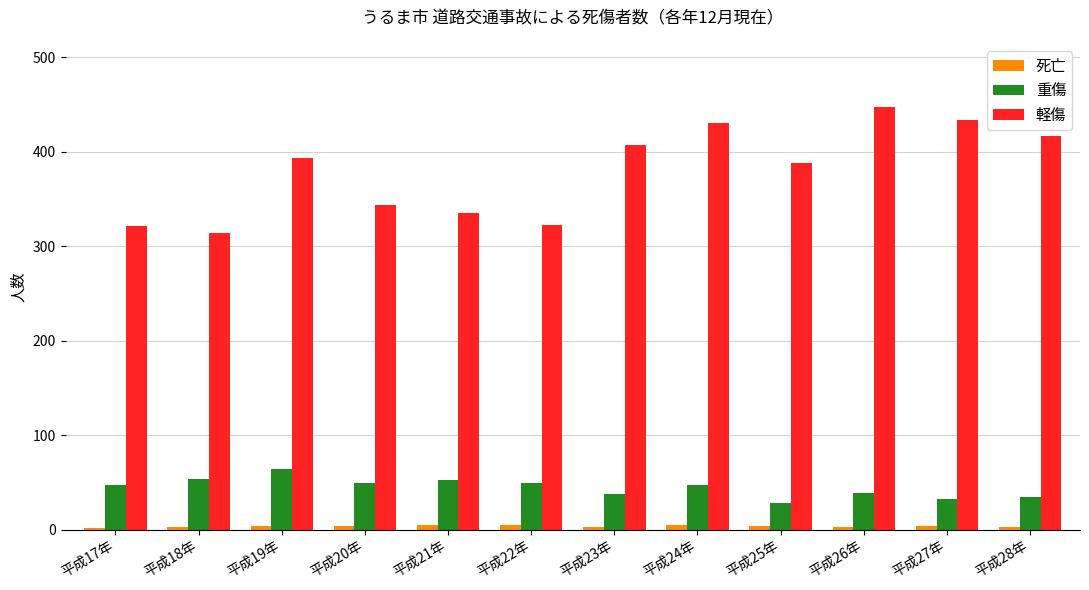

What is the maximum value for 重傷?

64